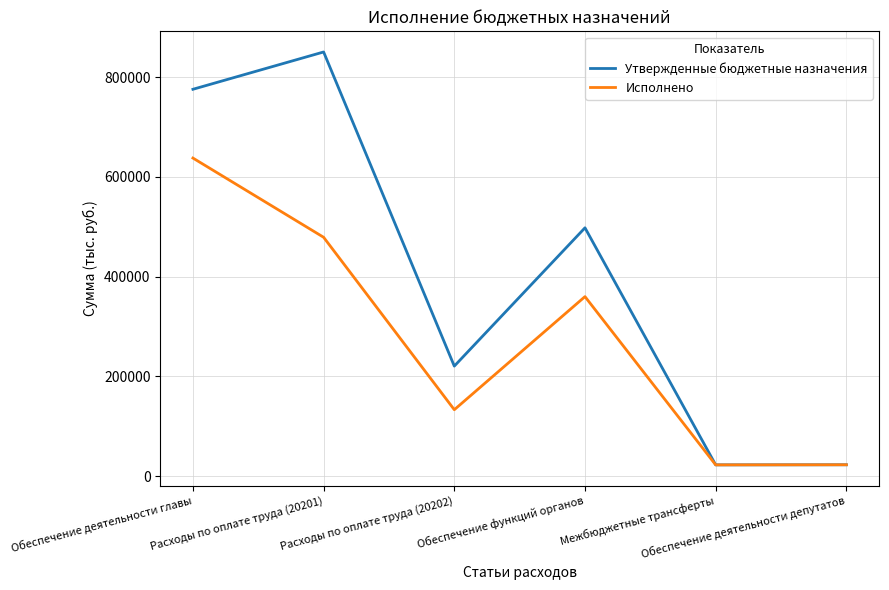

List the series in order of their peak value, highest first.

Утвержденные бюджетные назначения, Исполнено